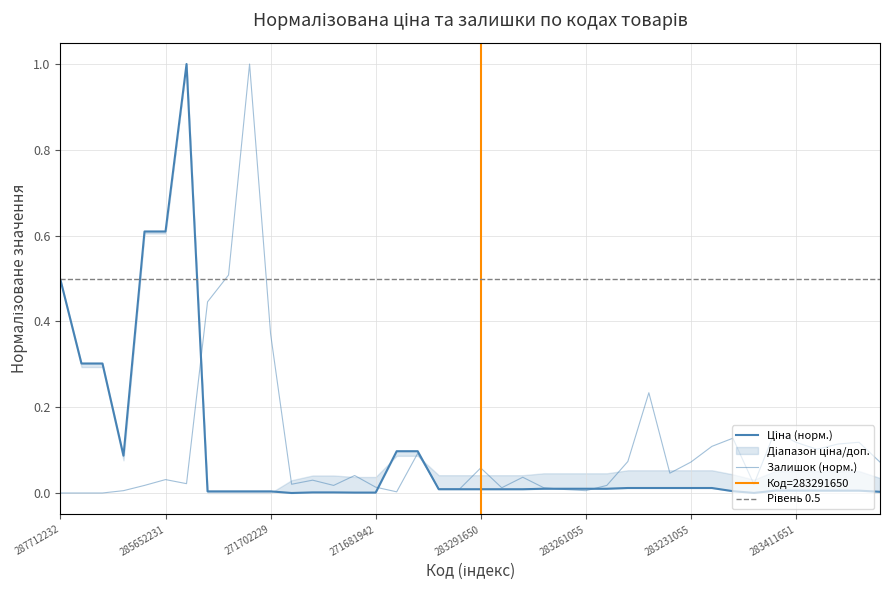

What is the difference between the Ціна values at 285672232 and 11352182?

0.9